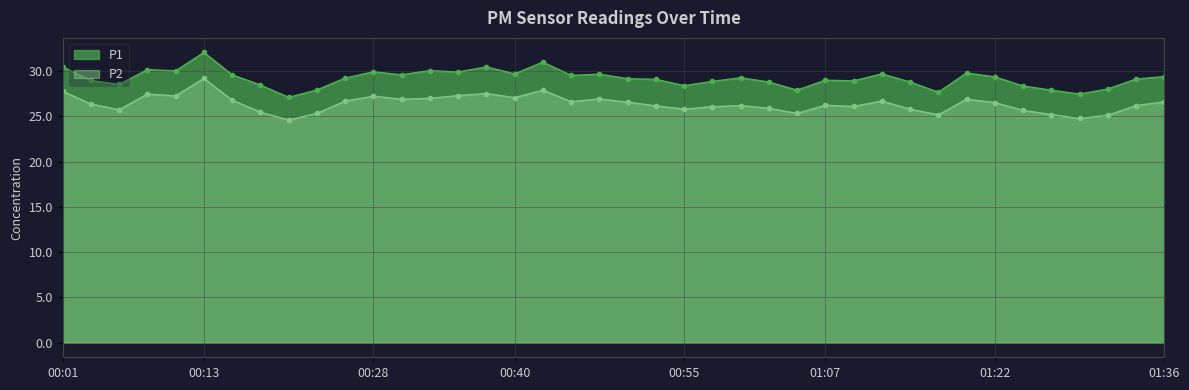

Rank the series by their maximum value, from highest to lowest.

P1, P2